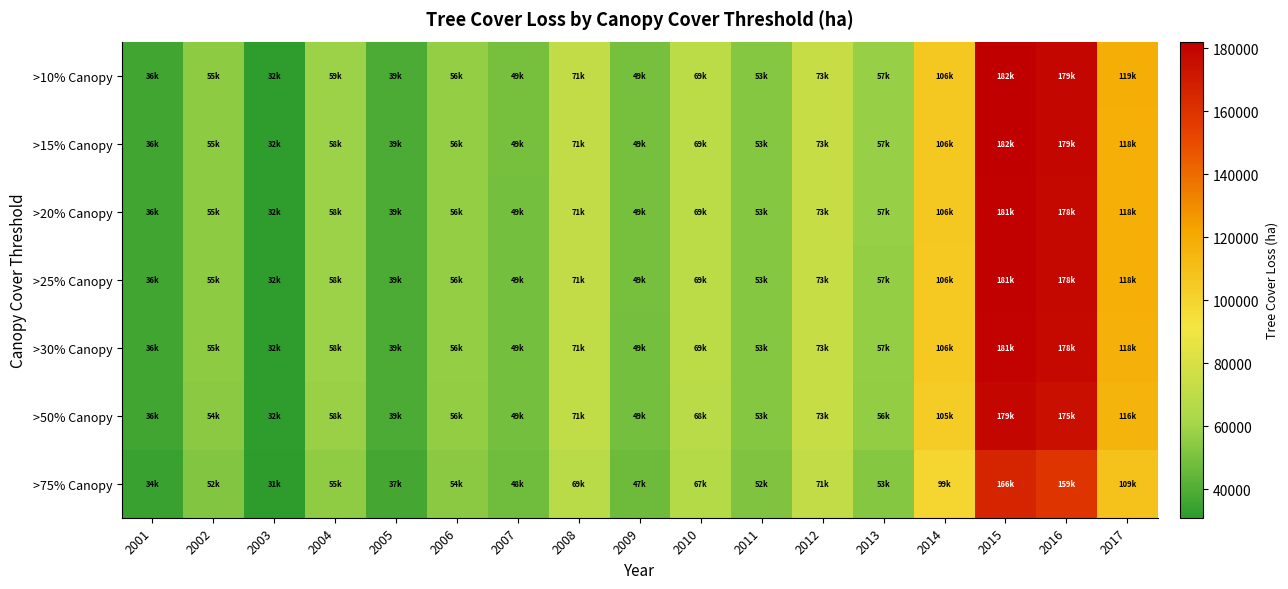

Rank the series by their maximum value, from lowest to highest.

>75% Canopy, >50% Canopy, >30% Canopy, >25% Canopy, >20% Canopy, >15% Canopy, >10% Canopy